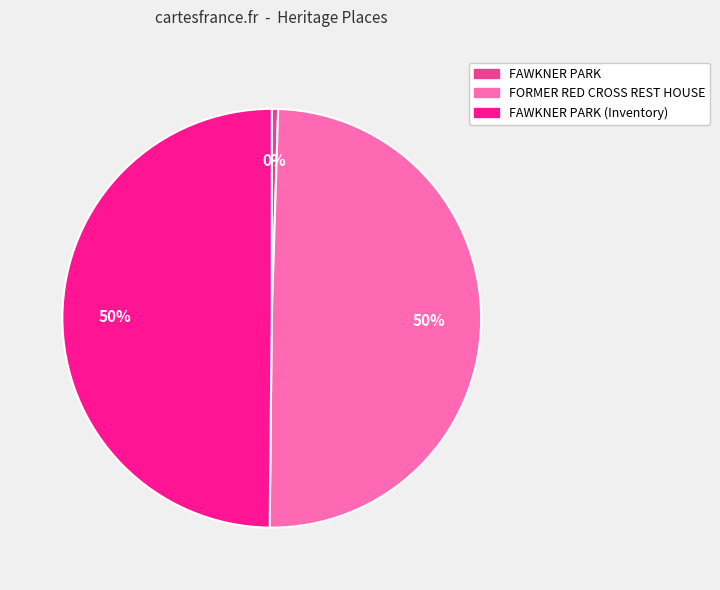

To the nearest percent, what is the average slice percentage?

33%